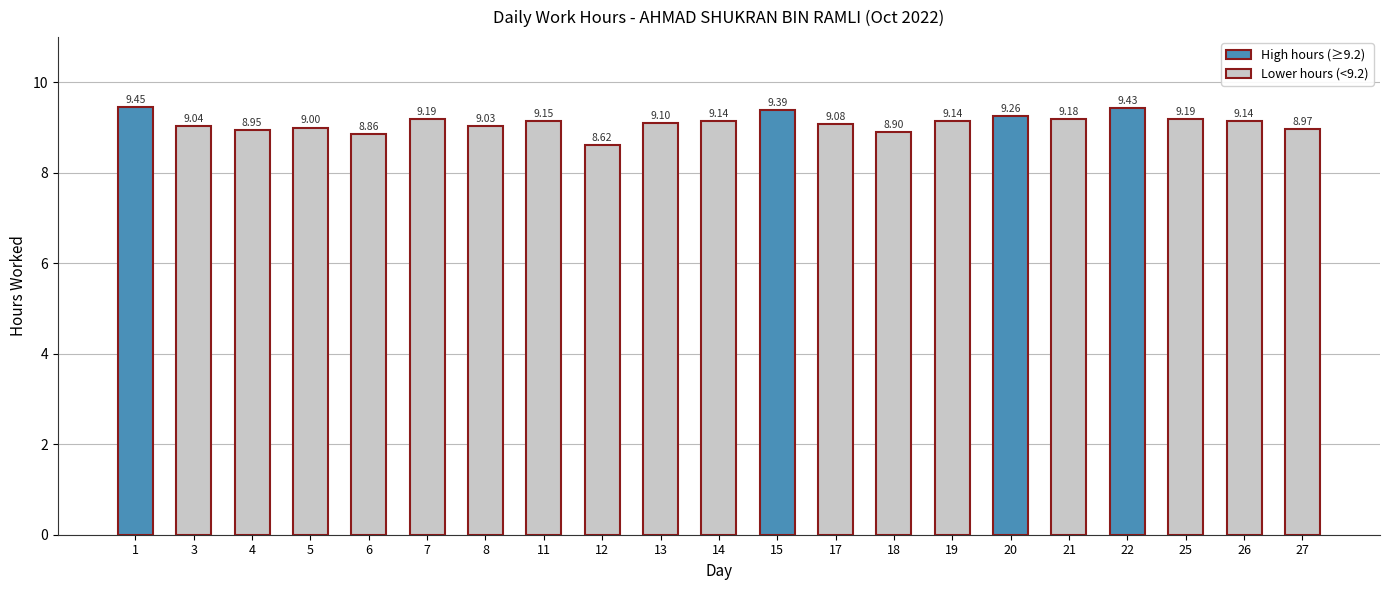

True or false: the data shows 9.2 at 11.

True